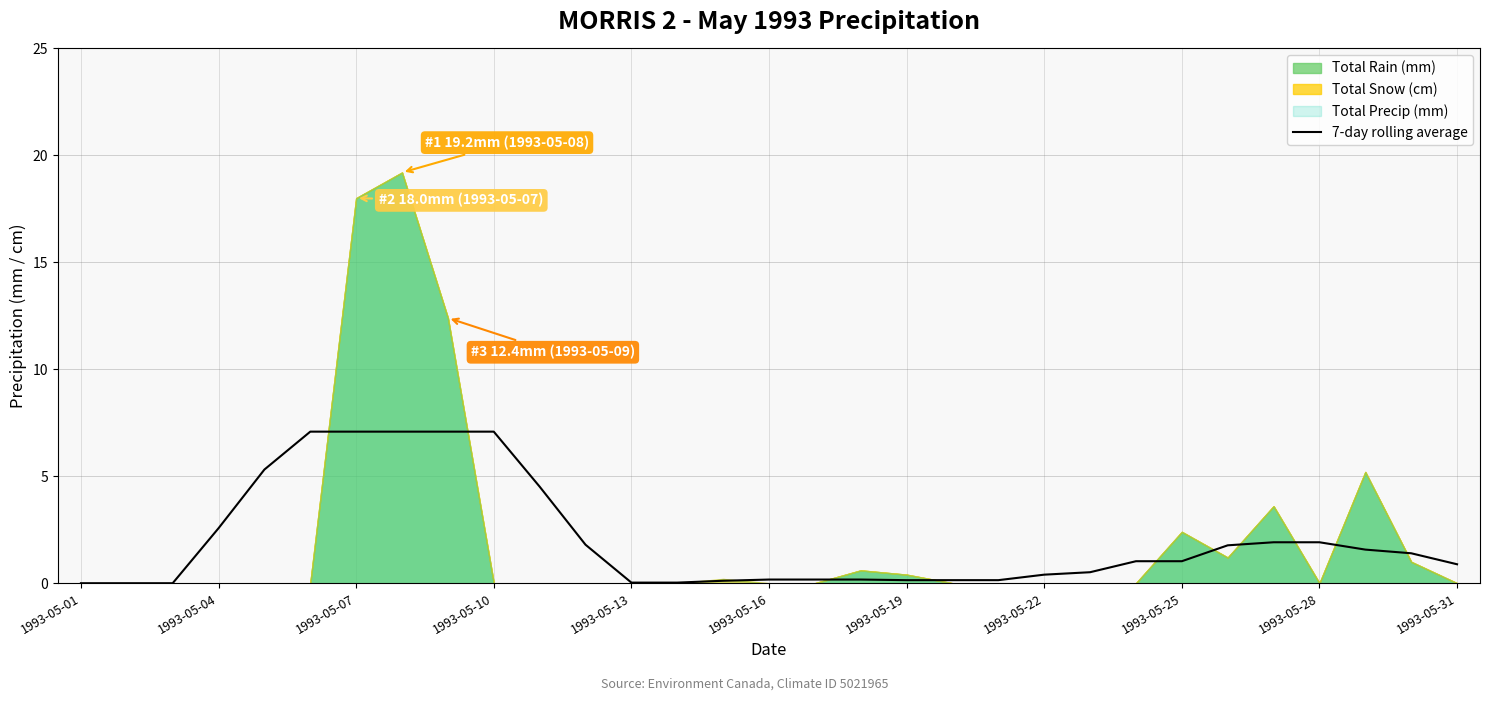

True or false: 7-day rolling average has a value of 7.1 at 1993-05-10.

True